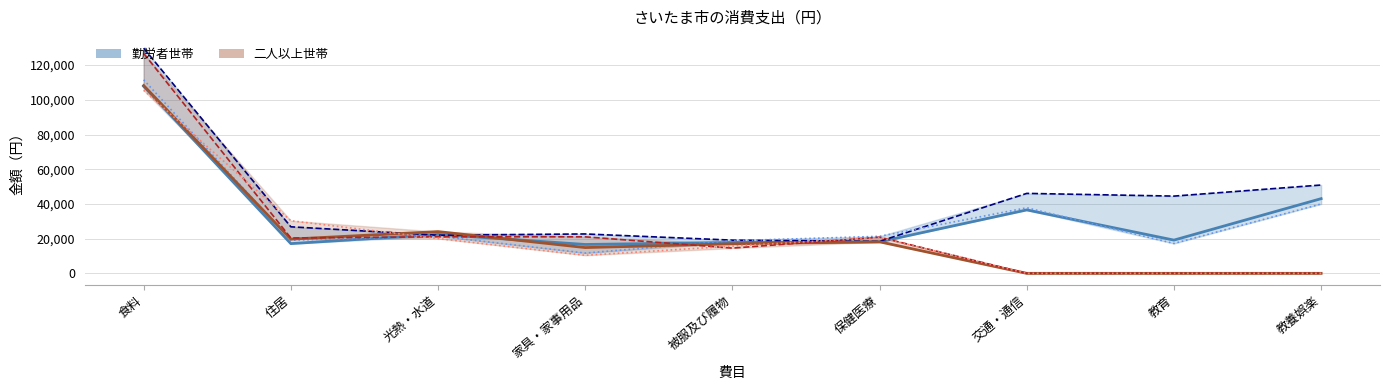

How many values in 二人以上世帯_令和5年 are above zero?

6